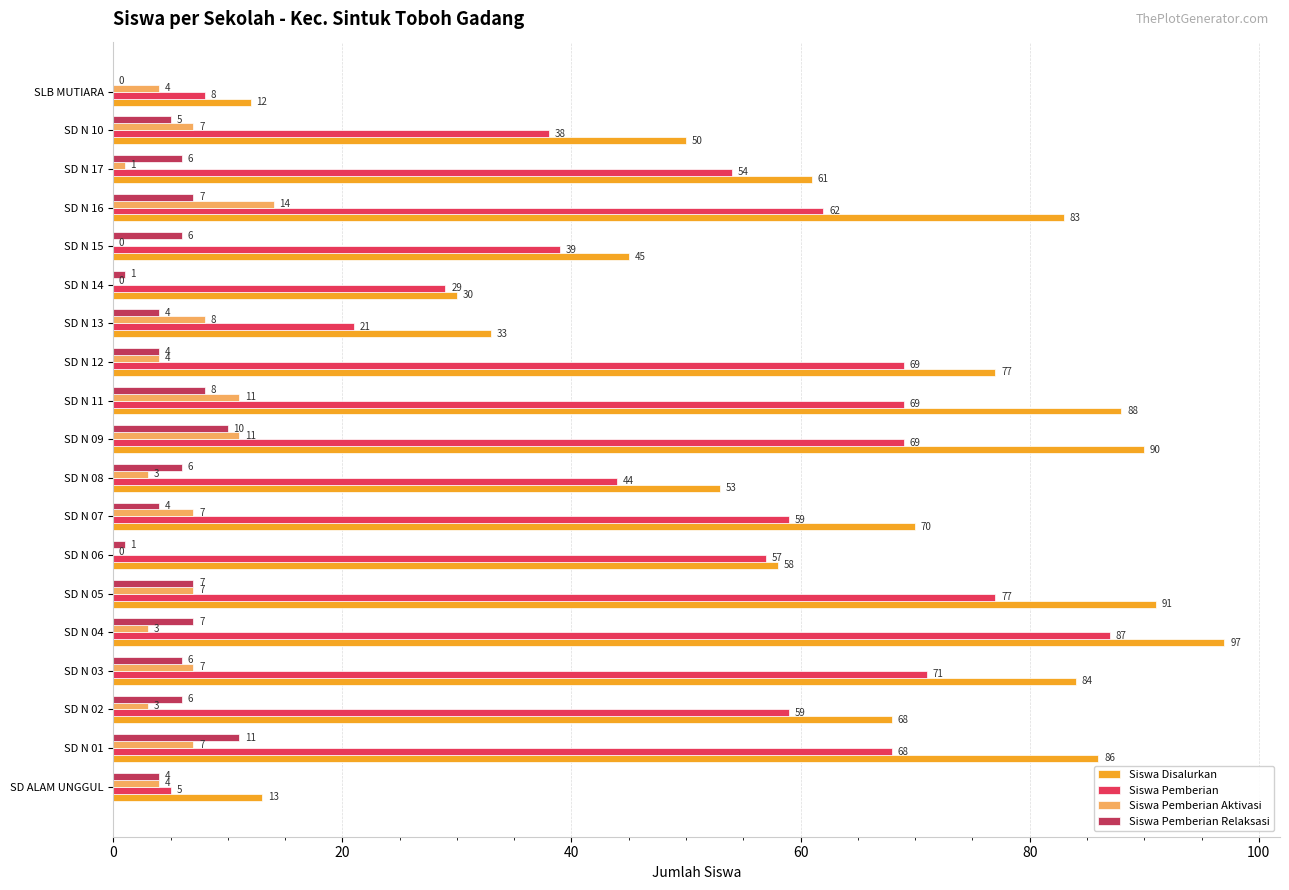

Between SD N 01 and SD N 16, which series saw the biggest shift?

Siswa Pemberian Aktivasi